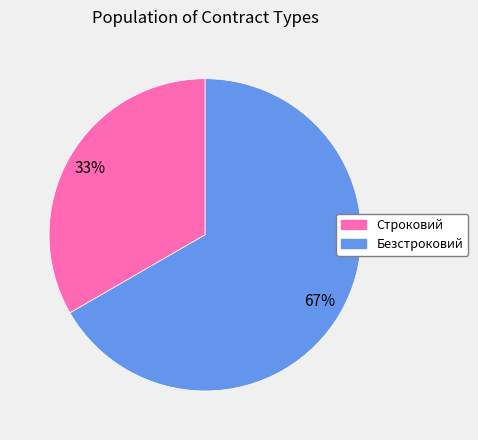

What is the largest slice in the pie chart?

Безстроковий